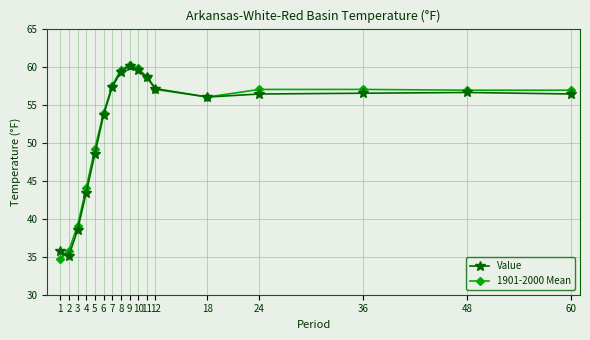

What is the total value across all series at 4?

87.4